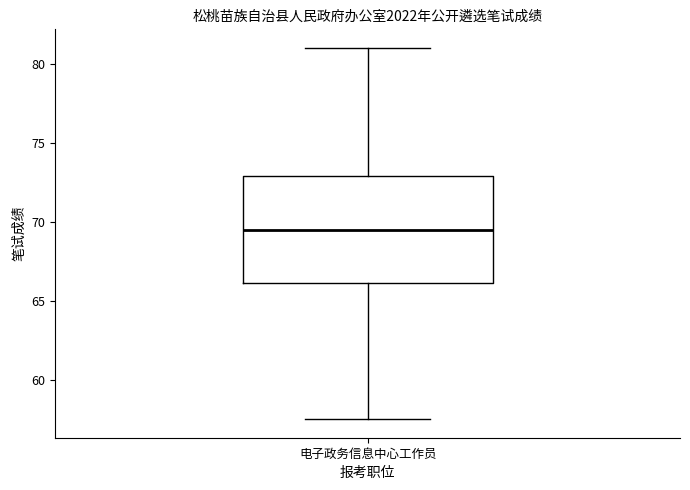

Where does the upper whisker of the box for 电子政务信息中心工作员 end on the y-axis? The values are not printed on the chart, so give them approximately, as read against the axis.

81.0